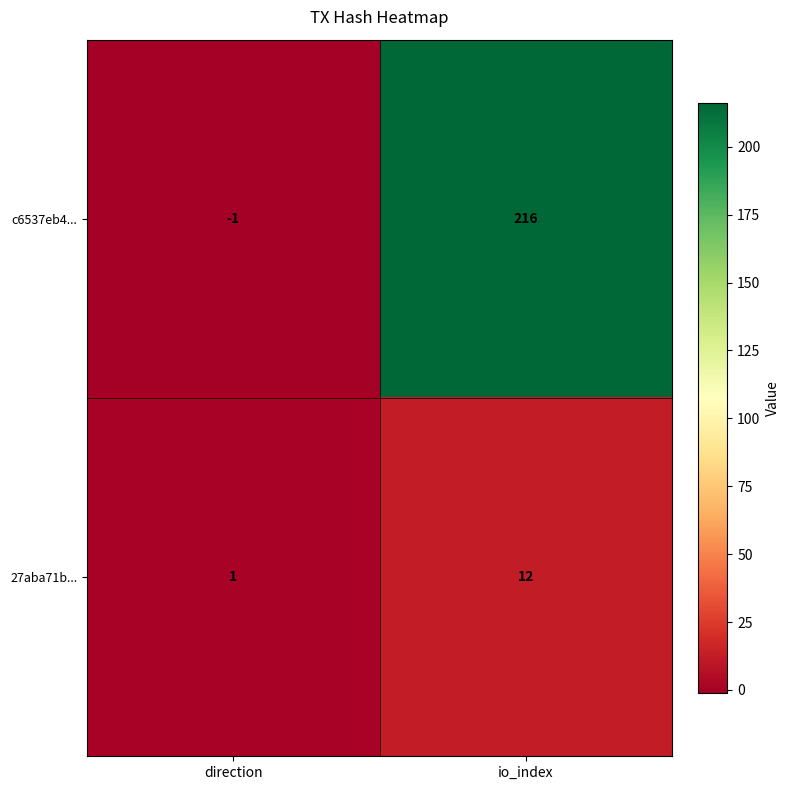

True or false: c6537eb4... has a value of 0 at direction.

False